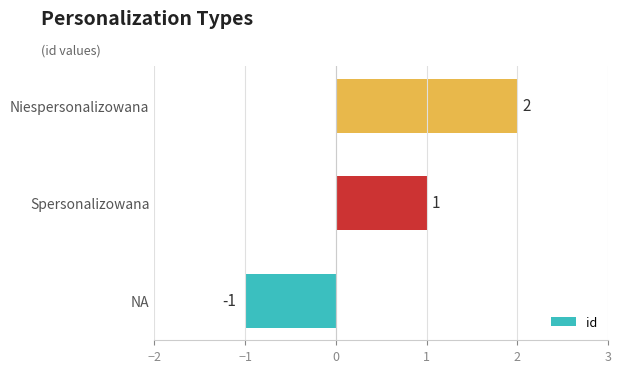

What is the difference between the maximum and minimum values?

3